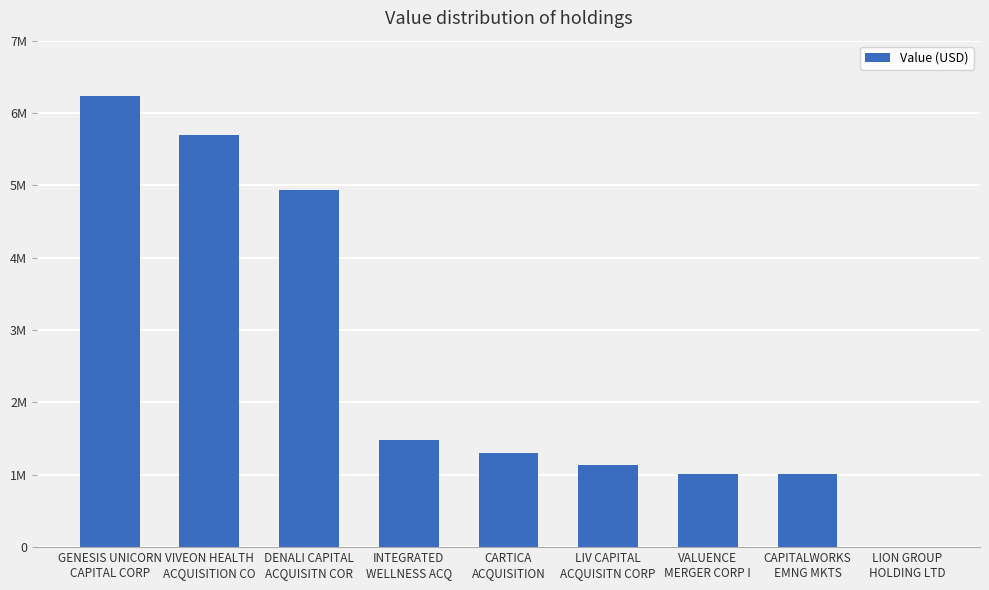

What is the difference between the second highest and second lowest values?

4691500